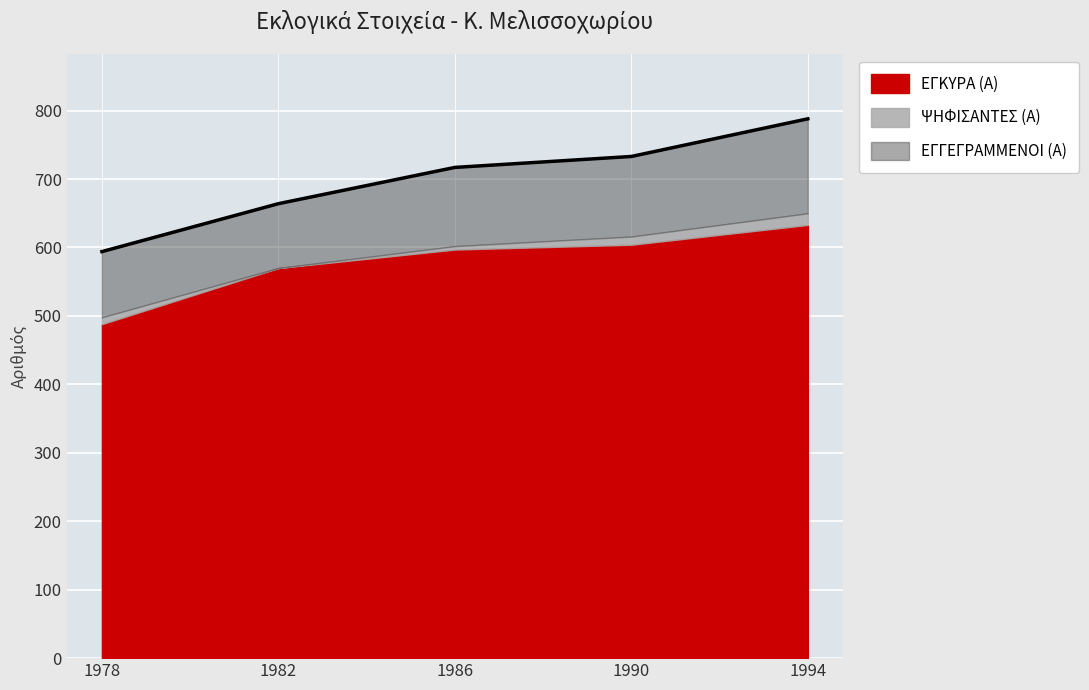

True or false: ΨΗΦΙΣΑΝΤΕΣ (Α) and ΕΓΚΥΡΑ (Α) cross at least once.

False